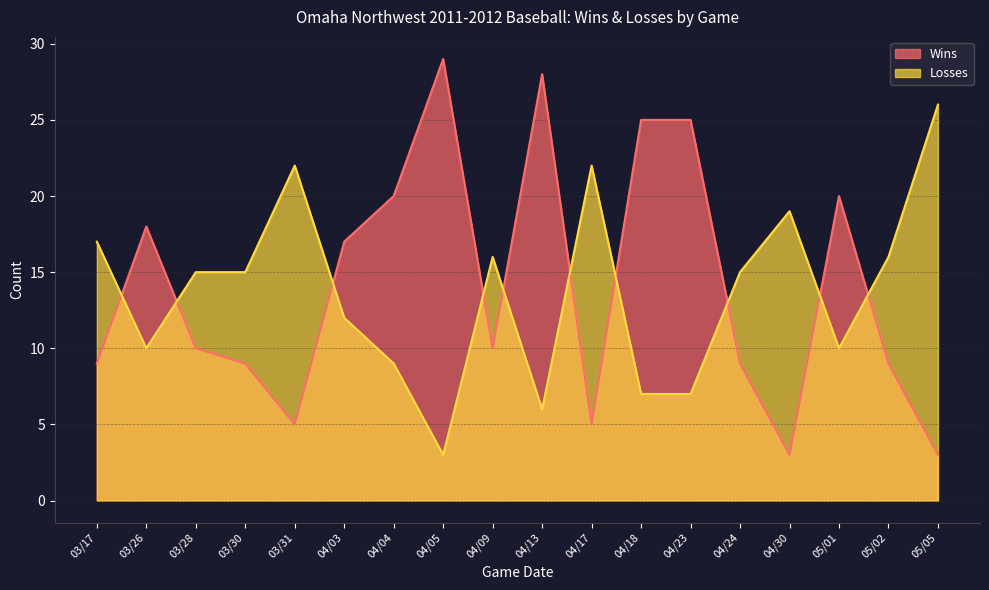

Rank the categories by Wins value from highest to lowest.

04/05, 04/13, 04/18, 04/23, 04/04, 05/01, 03/26, 04/03, 03/28, 04/09, 03/17, 03/30, 04/24, 05/02, 03/31, 04/17, 04/30, 05/05